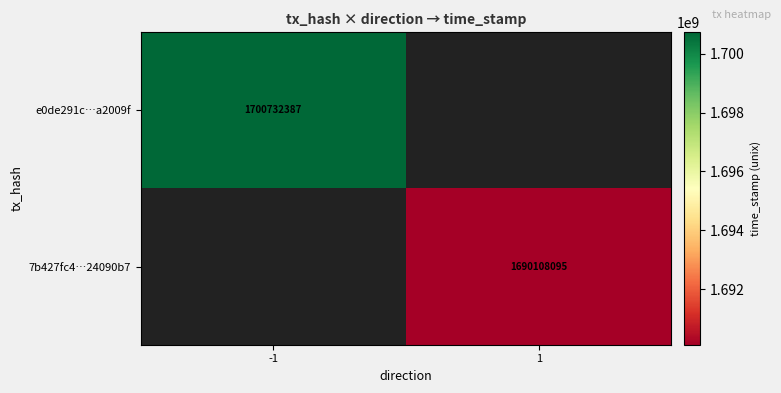

The value of 7b427fc4…24090b7 at 1 is 2839439965. True or false?

False